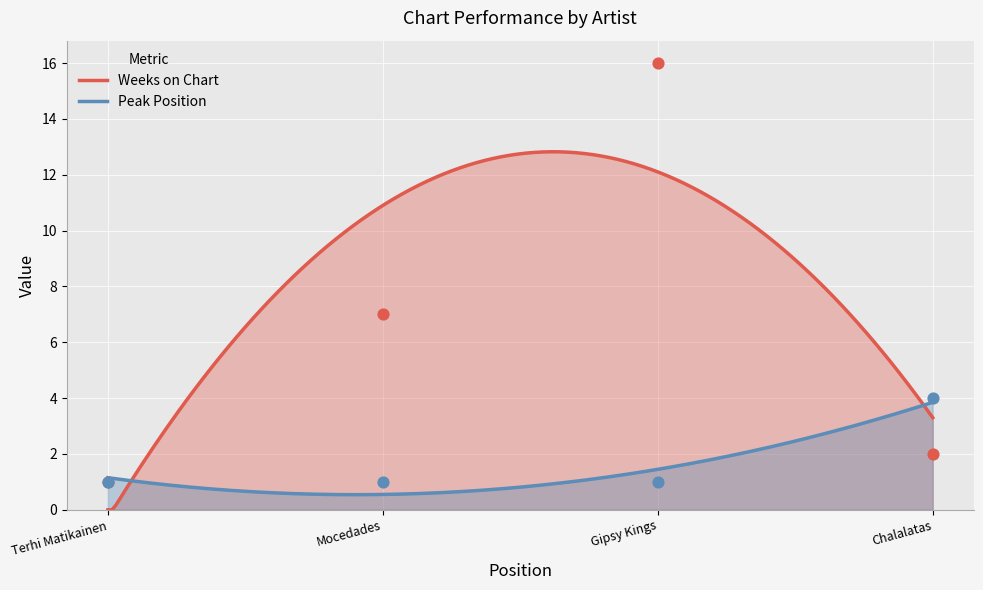

Which series has the largest Y range (max minus min)?

Weeks on Chart